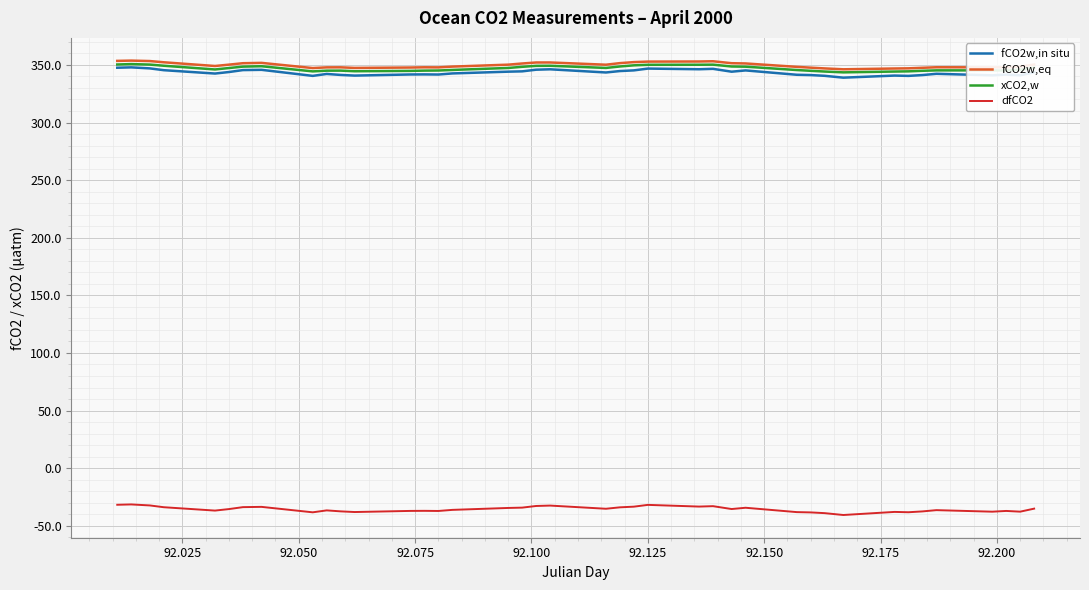

What is the minimum value shown in the chart?

-40.6